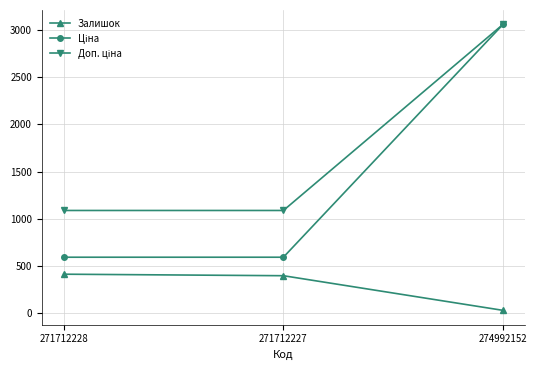

How many values in the Залишок series are below 398?

1